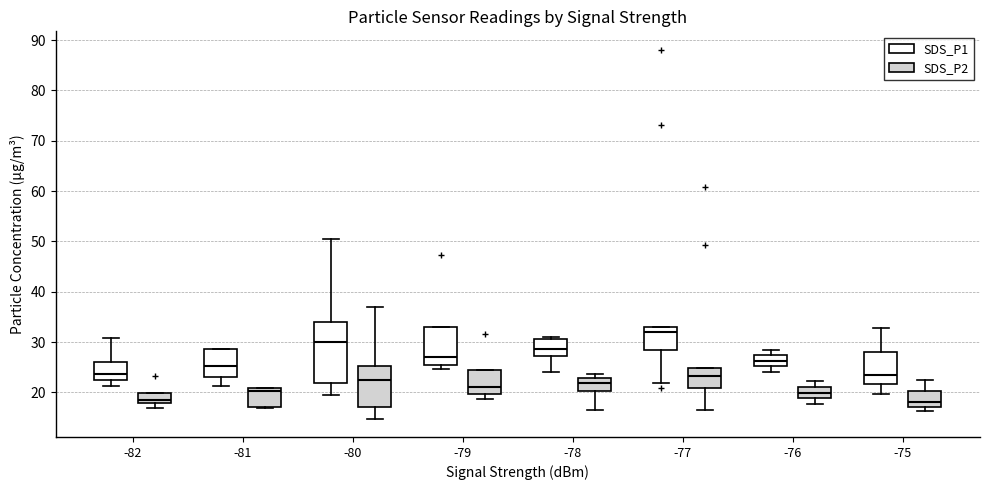

Where does the lower whisker of the box for -80 (SDS_P2) end on the y-axis? The values are not printed on the chart, so give them approximately, as read against the axis.

15